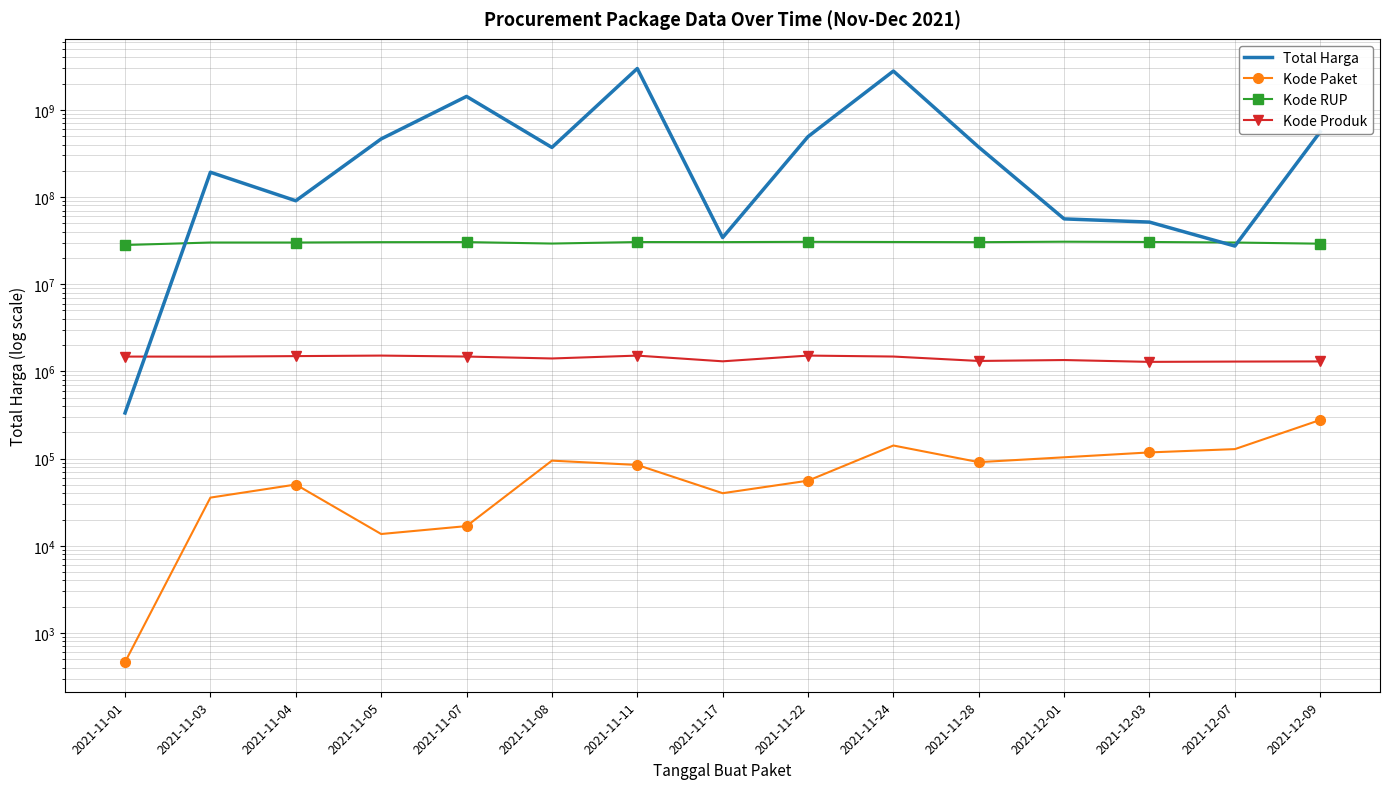

What is the difference between the maximum and minimum values in the Kode RUP series?

2574025